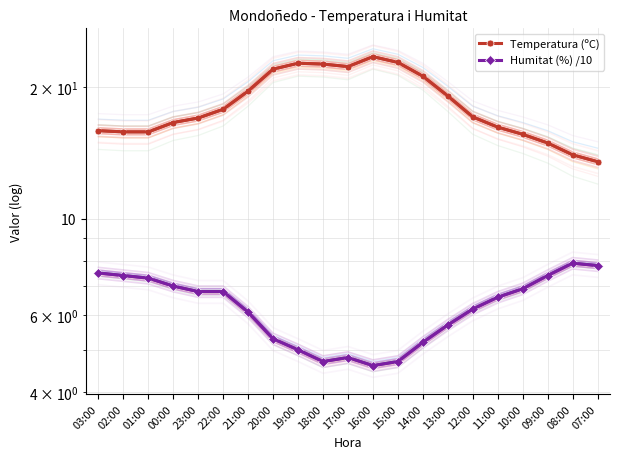

Which has a higher value, 10:00 or 01:00?

01:00